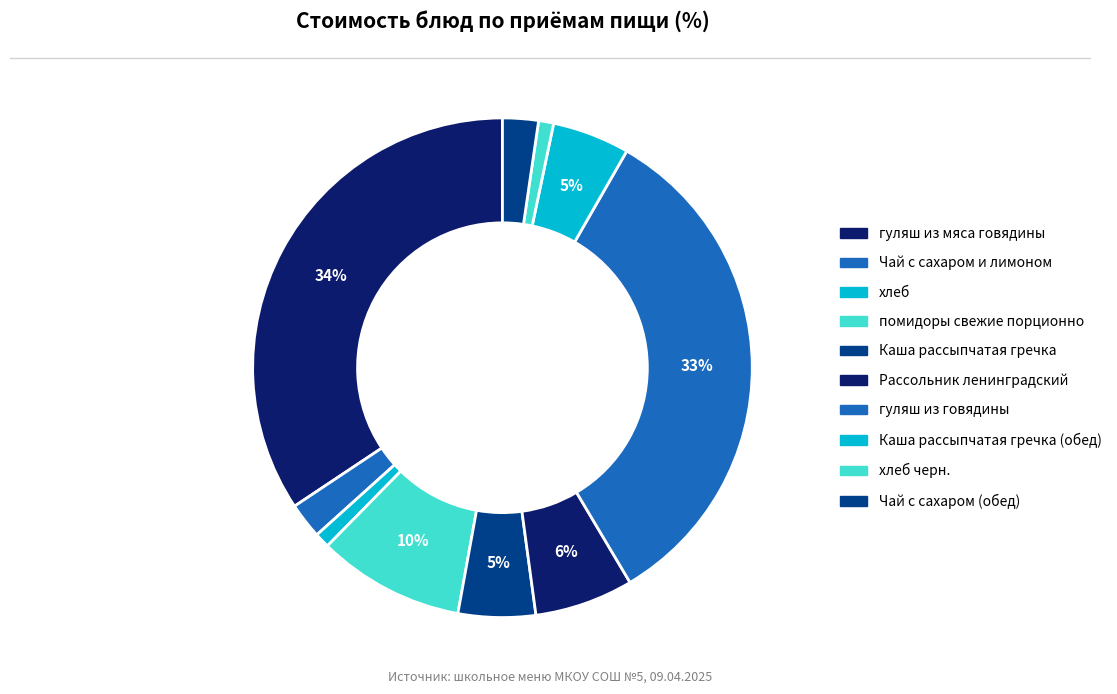

Is there any slice that represents more than half of the pie?

No